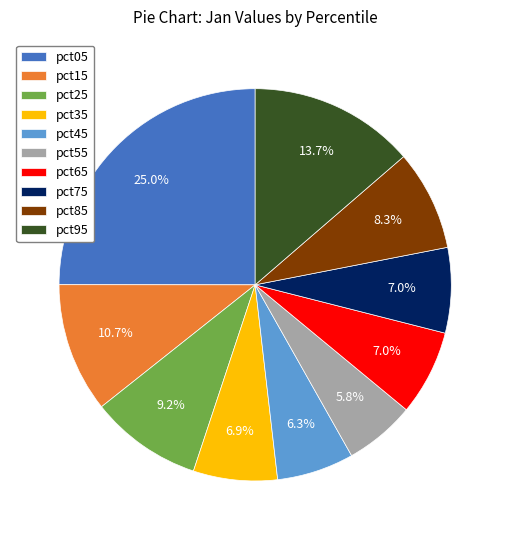

To the nearest percent, what portion does pct95 represent?

14%